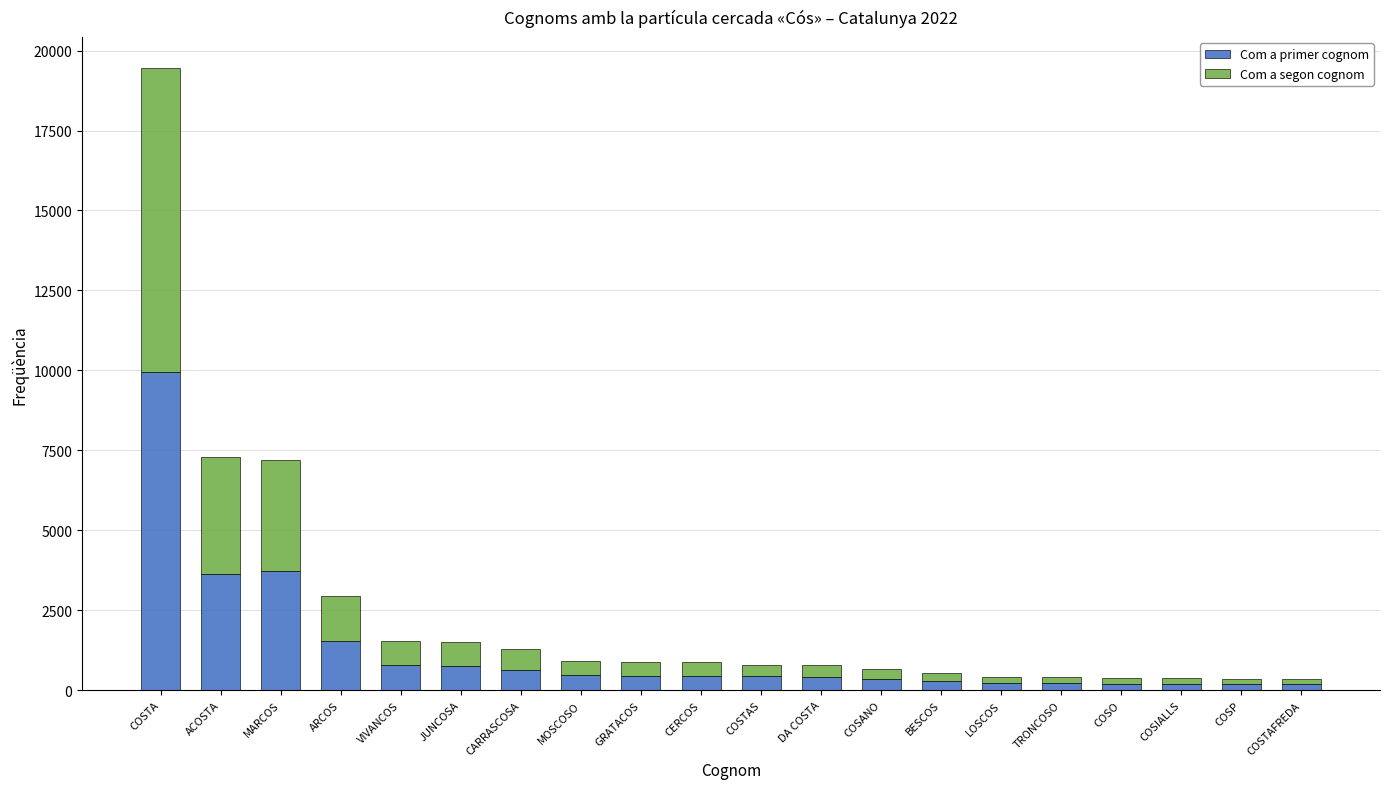

What is the approximate value of Com a primer cognom at ACOSTA?

3643